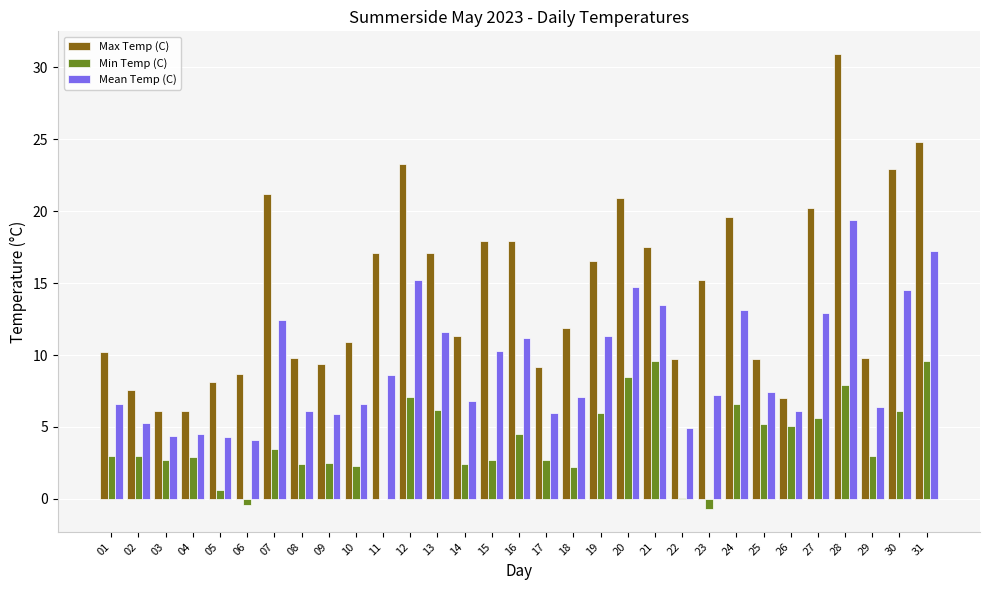

Which series has the widest spread of values?

Max Temp (C)